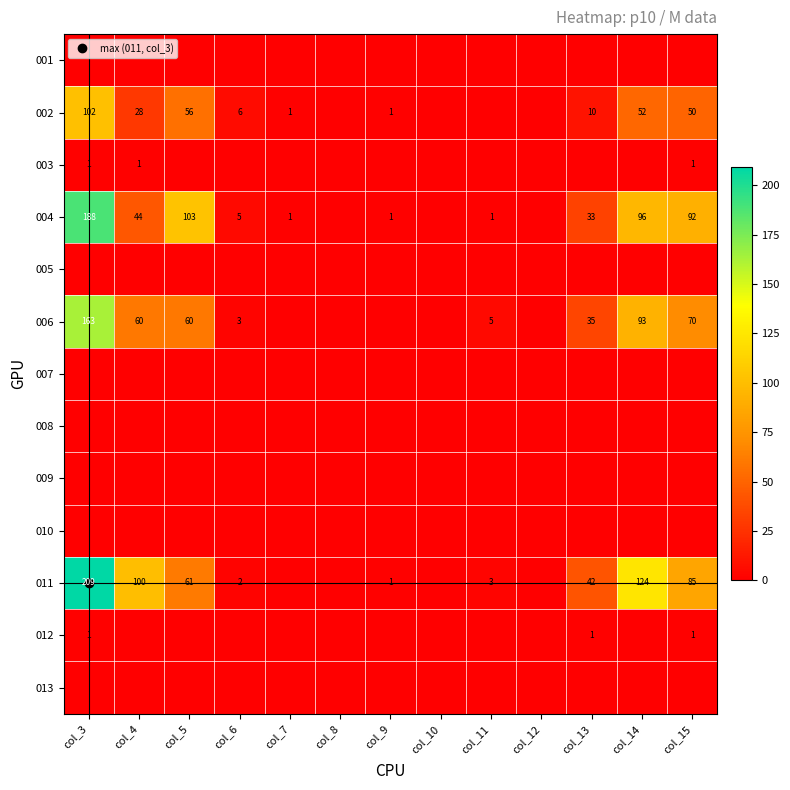

Which has a higher value, col_14 or col_5?

col_14